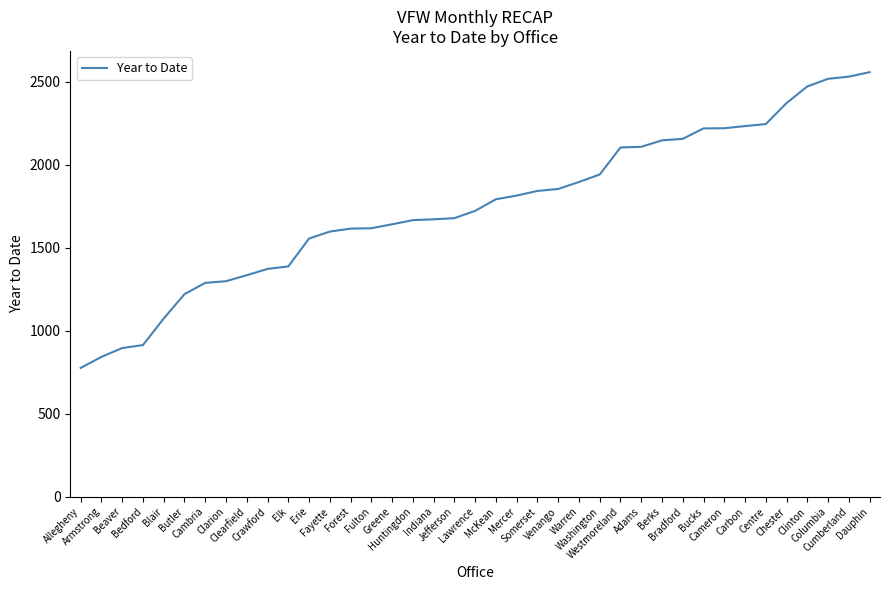

What is the difference between the maximum and minimum values?

1783